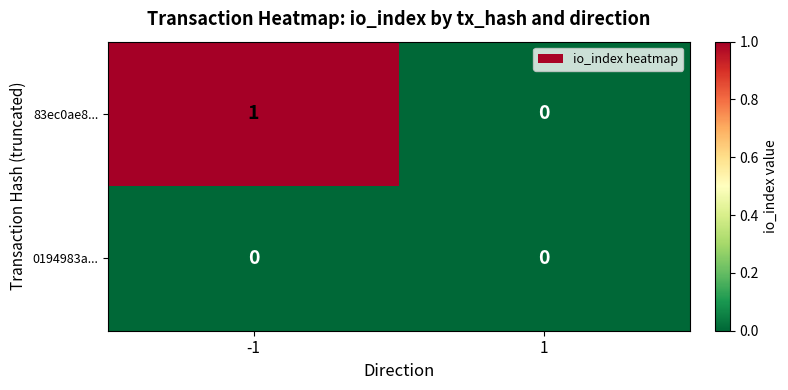

The value of 83ec0ae8... at 1 is 0. True or false?

True